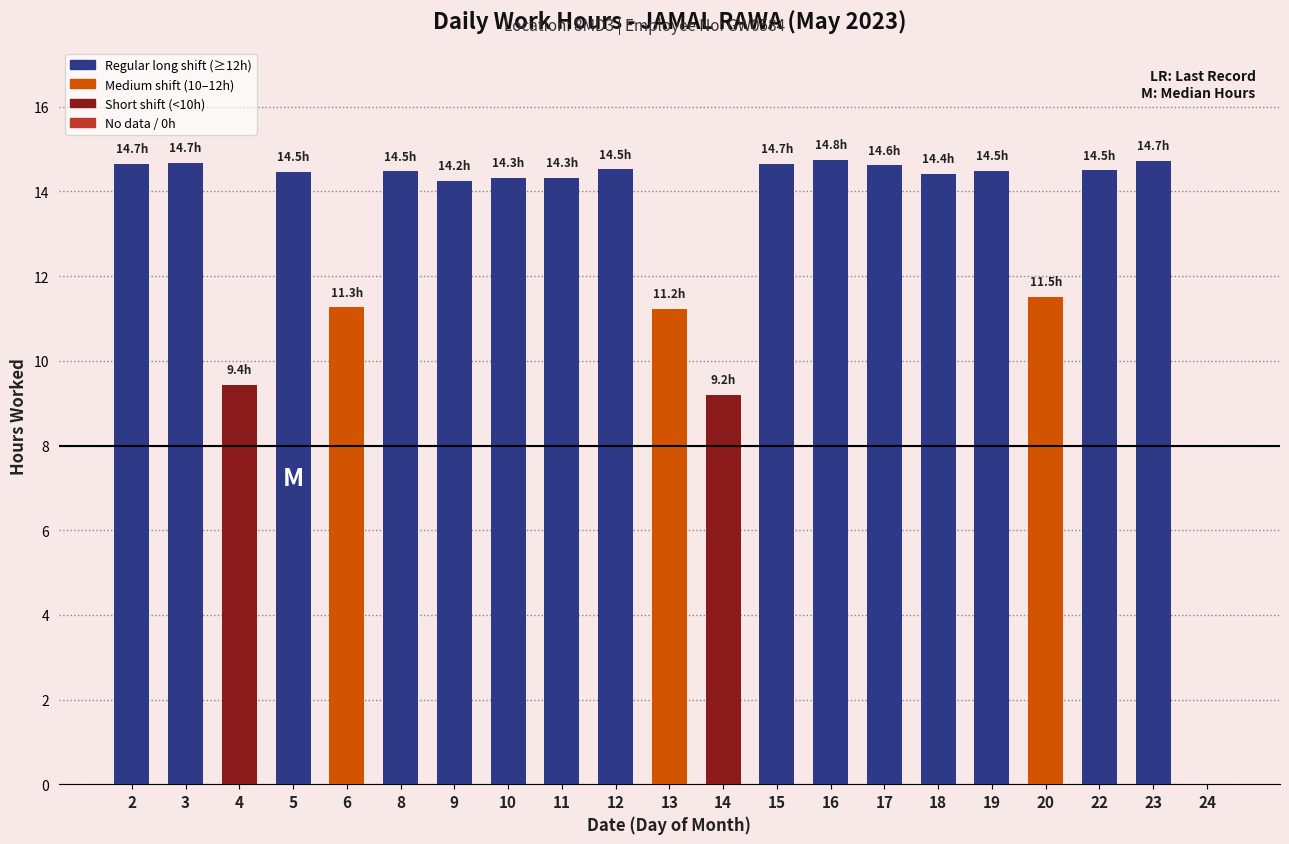

What is the sum of the values at 20 and 12?

26.0